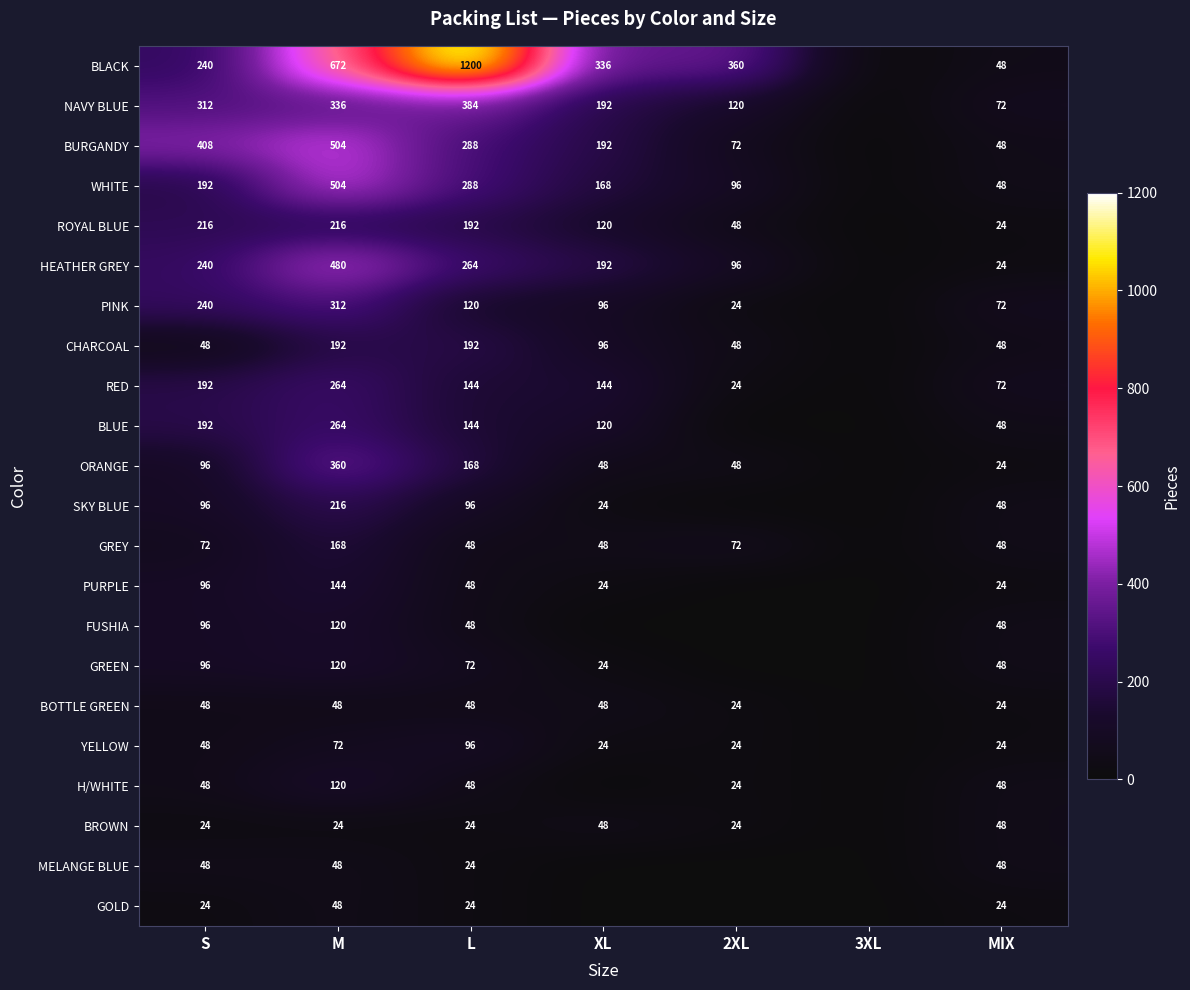

What is the spread (max minus min) of values at S?

384